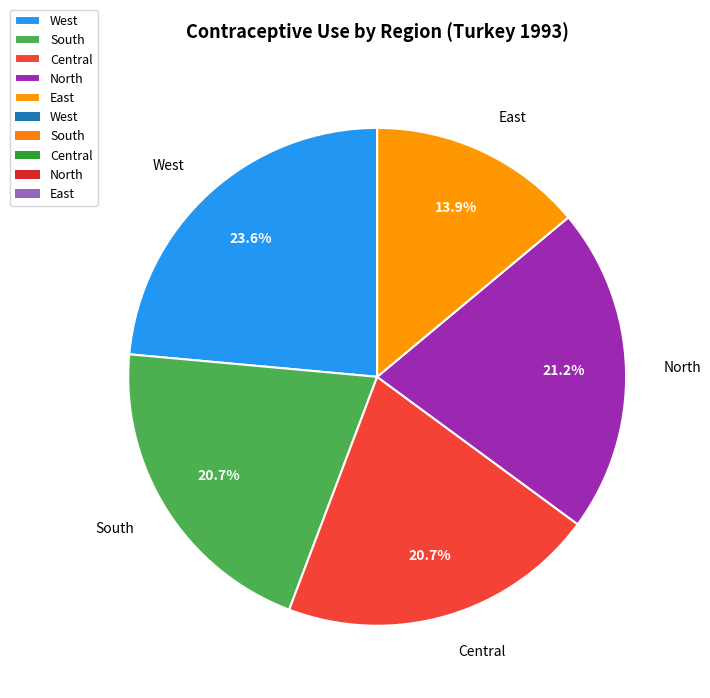

Is Central the majority of the pie?

No